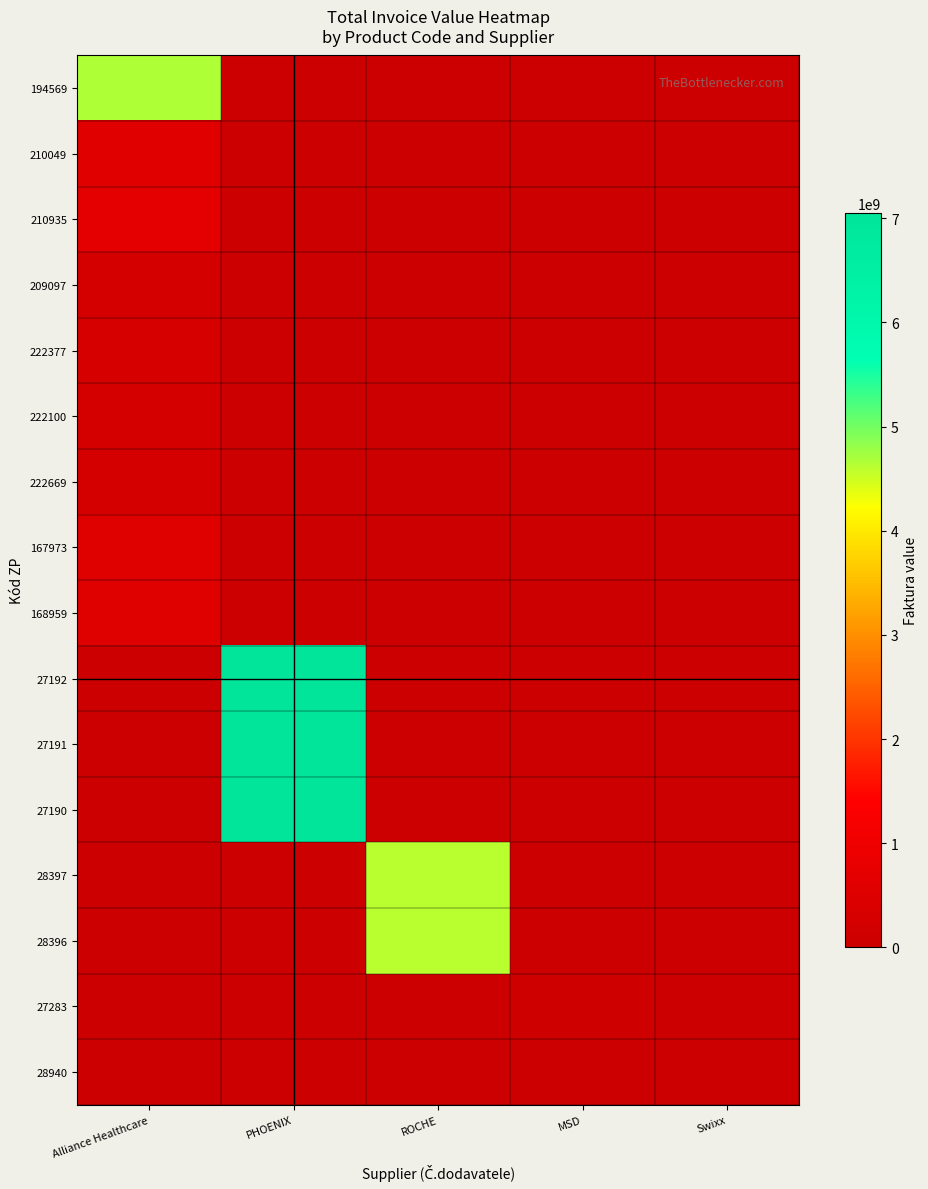

What is the difference between the highest and lowest values at ROCHE?

4620057194